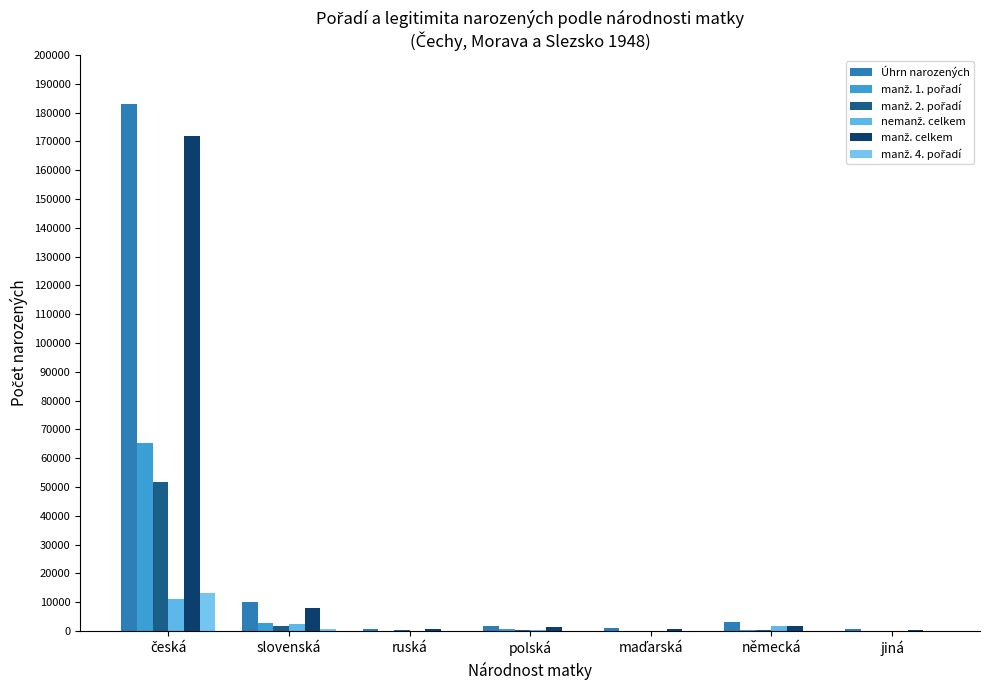

What is the sum of all nemanž. celkem values?

15895